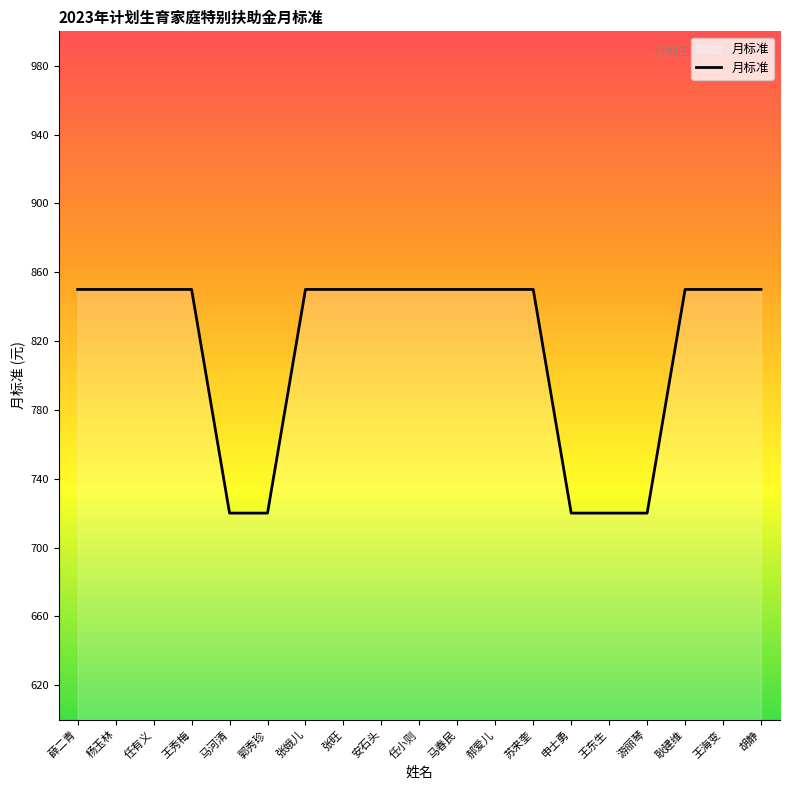

Is it true that the value at 王东生 is 1075?

False